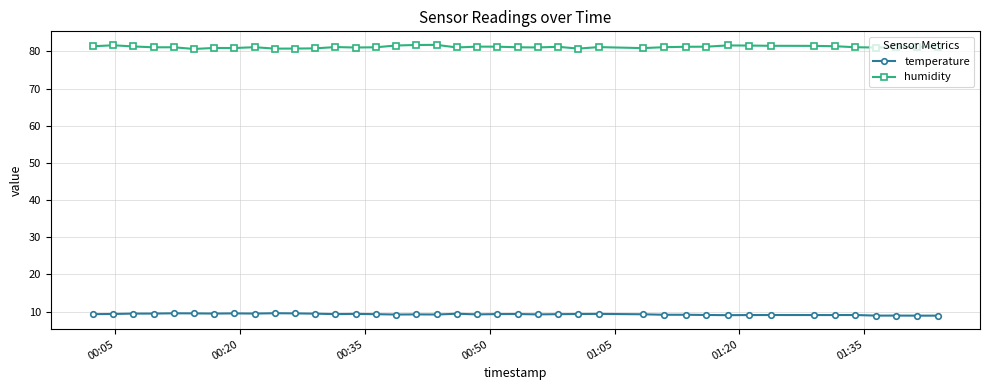

What is the smallest value displayed?

8.9